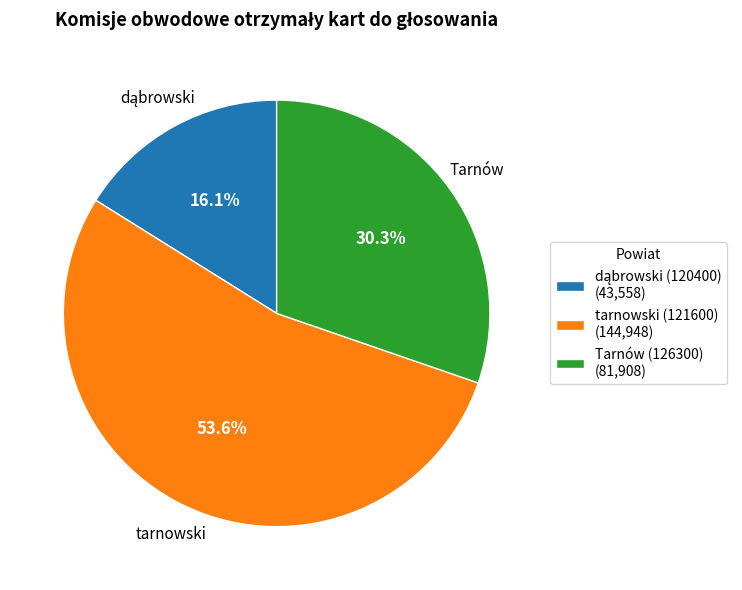

Which category has the biggest portion of the pie?

tarnowski (121600)